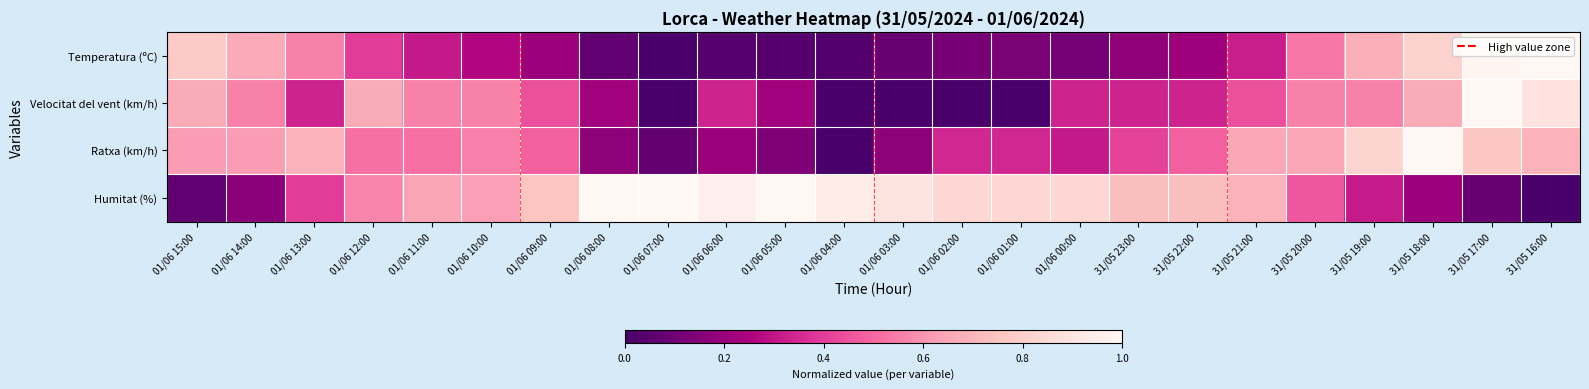

Which label corresponds to the largest value in the chart?

31/05 16:00